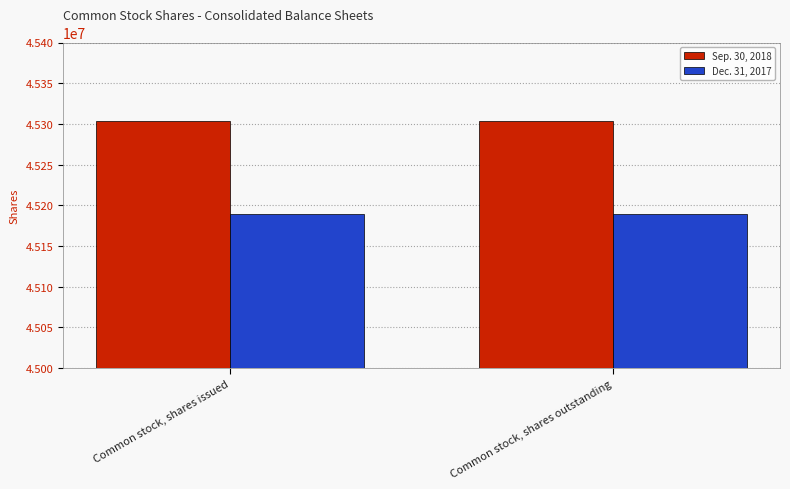

Rank the series at Common stock, shares issued from lowest to highest value.

Dec. 31, 2017, Sep. 30, 2018